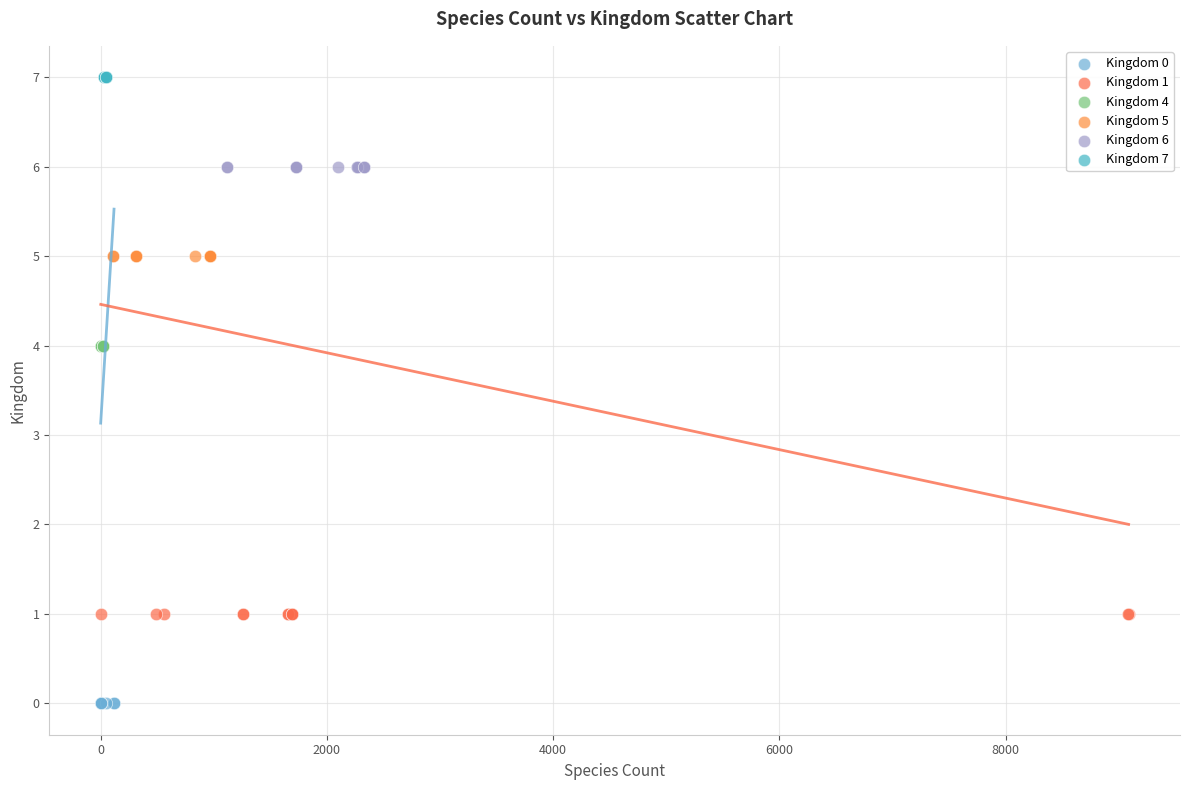

Which series contains the highest Y value?

Kingdom 7